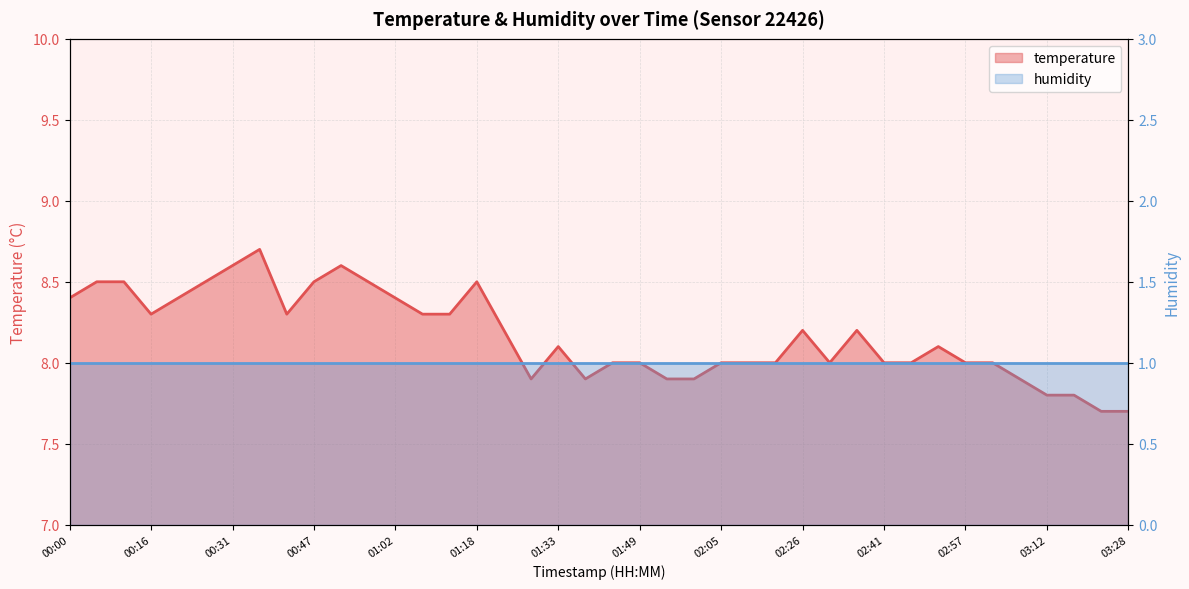

What value does the data have at 02:26?

8.2